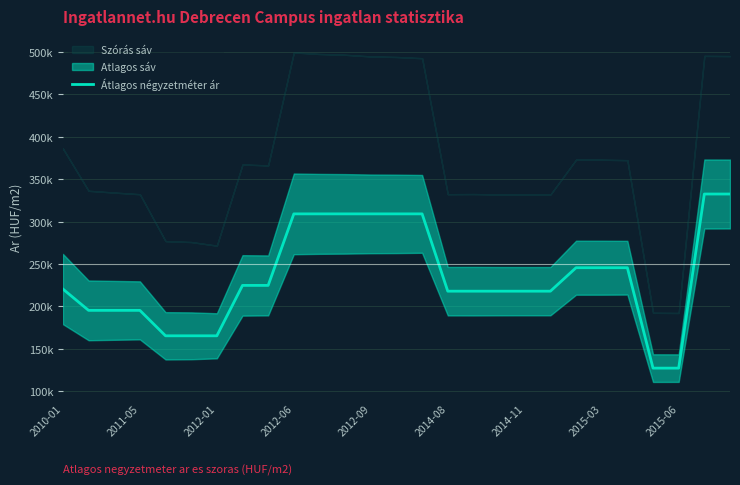

How many lines are shown in the chart?

1